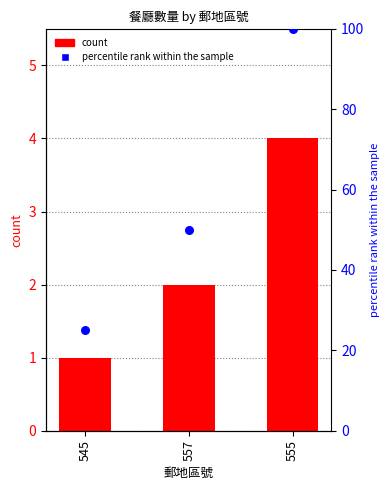

Which series has the largest total across all categories?

percentile rank within the sample